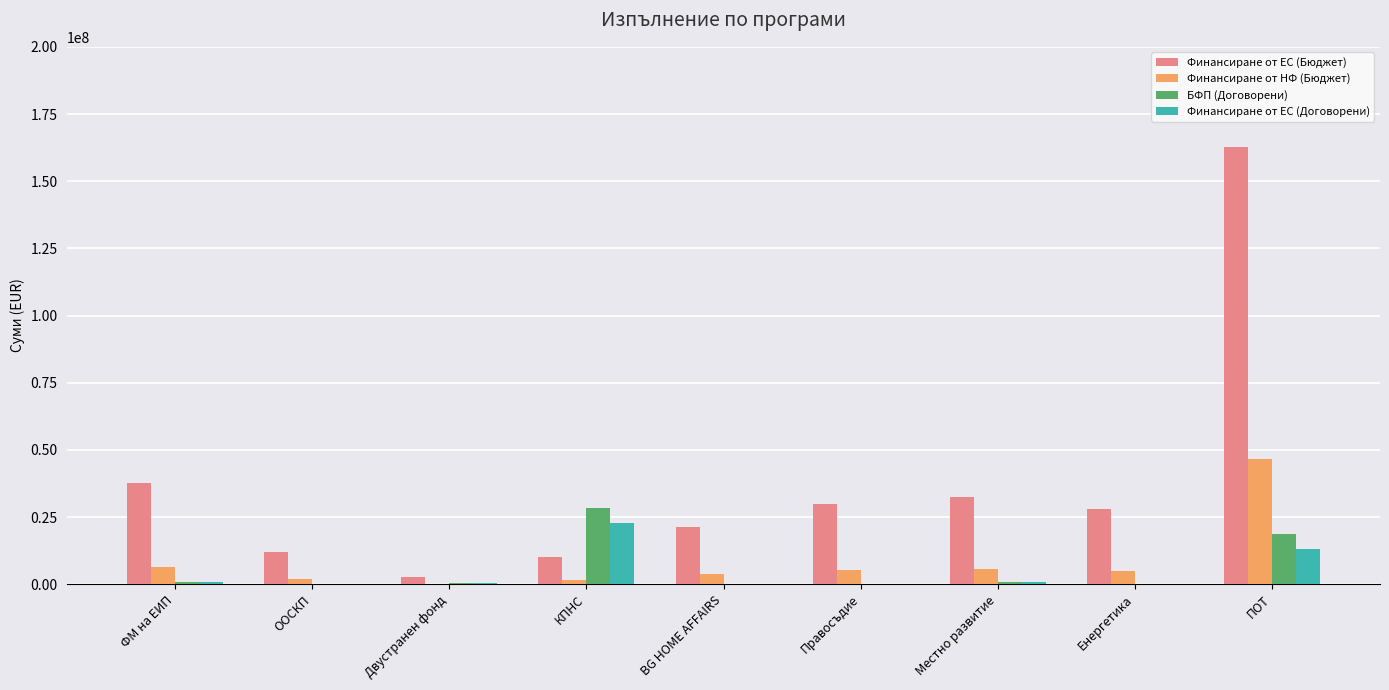

What is the sum of all БФП (Договорени) values?

49254658.3